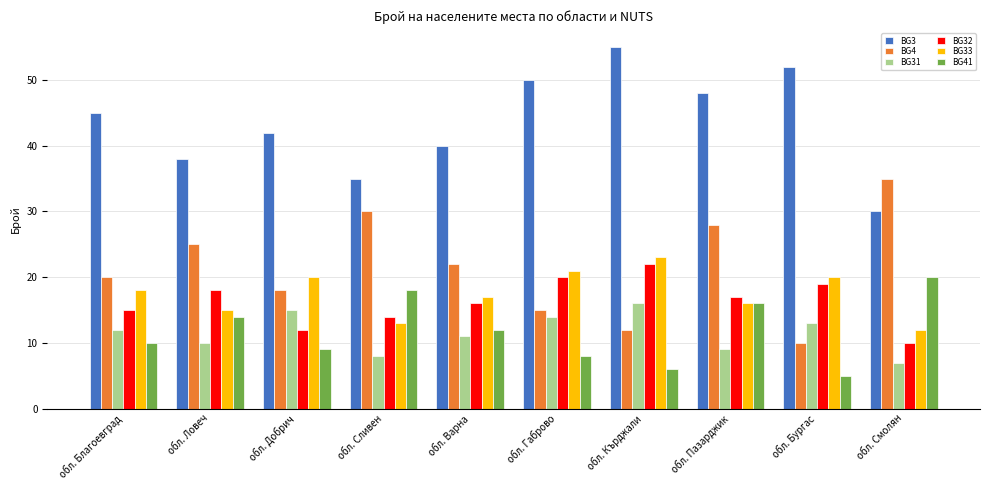

What is the value of the BG33 bar at the 6th from the left?

21